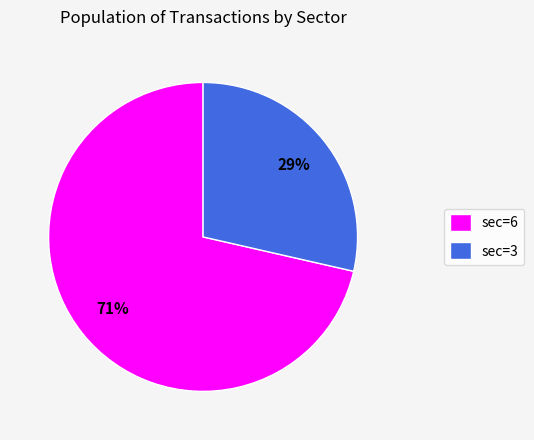

Approximately how many times larger is the value at sec=3 compared to sec=6?

0.4